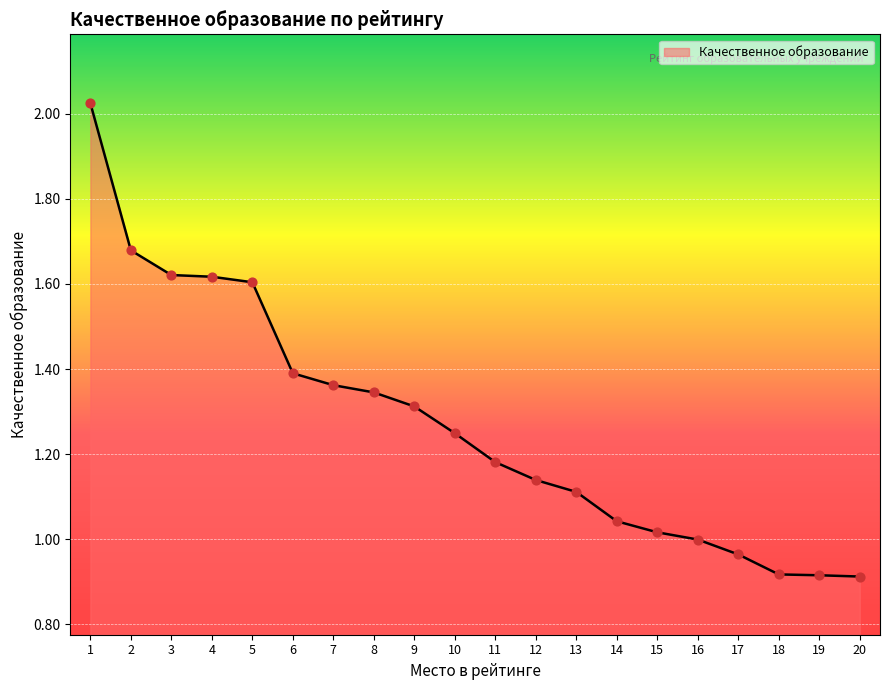

Which has a higher value, 17 or 9?

9